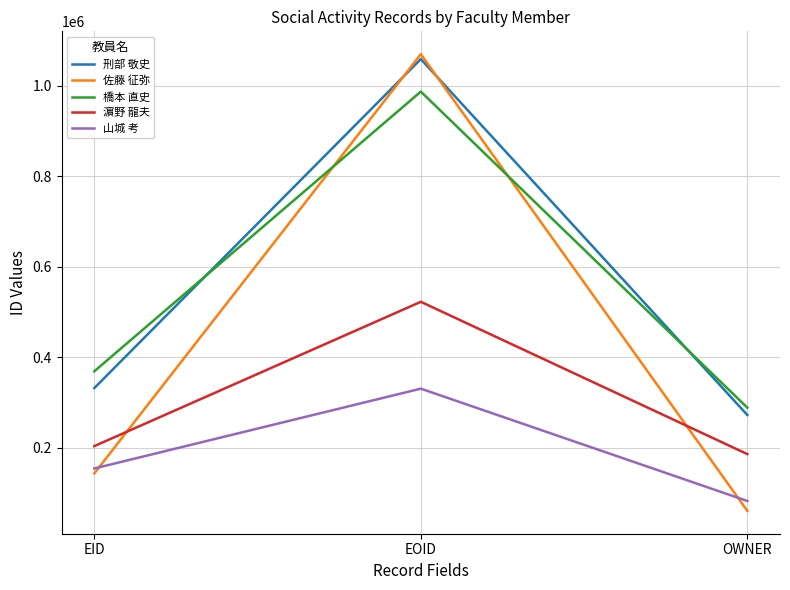

Where is 山城 考 nearest to the value 206429?

EID